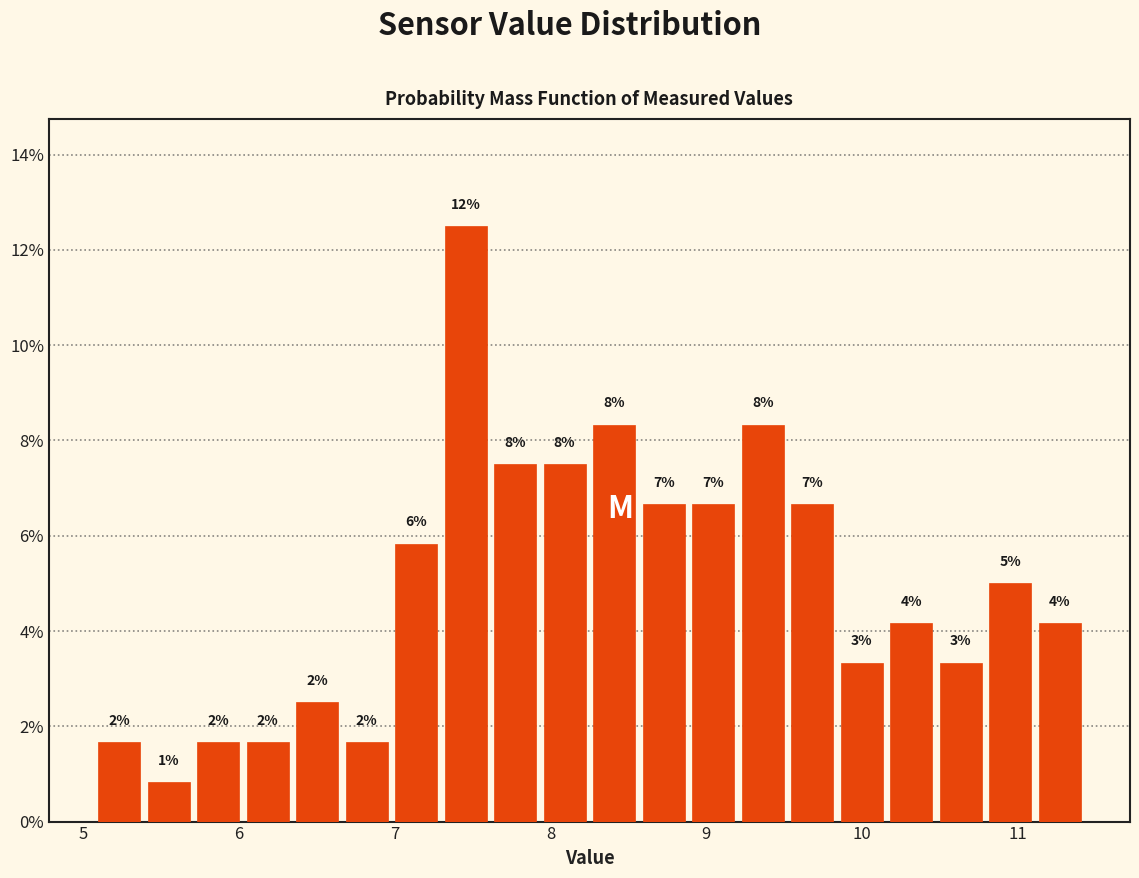

Read against the x-axis, roughly where is the centre of the tallest bar?

7.5